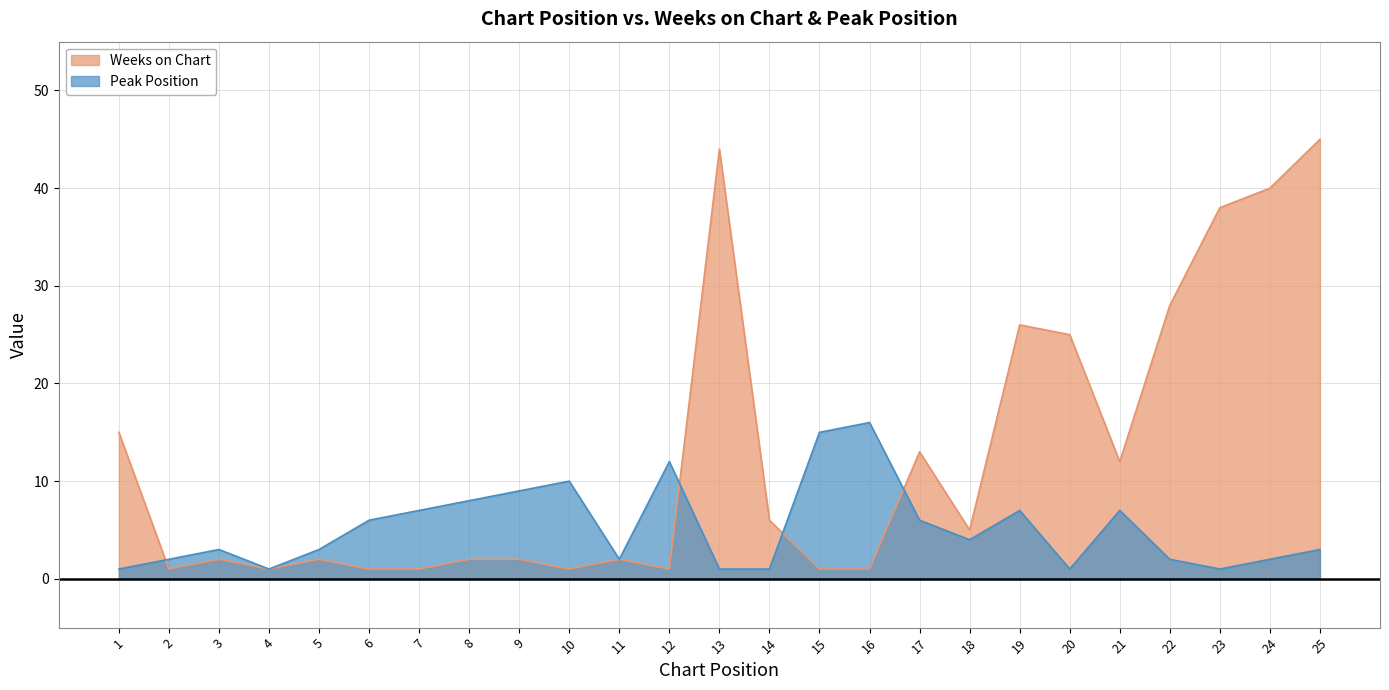

The value of Peak Position at 11 is 0. True or false?

False